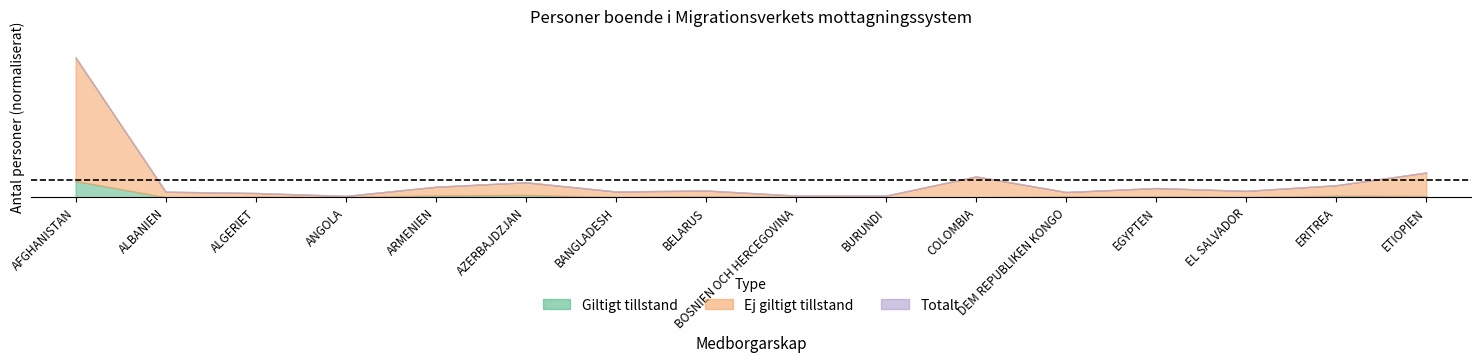

What position from the right is ERITREA?

2